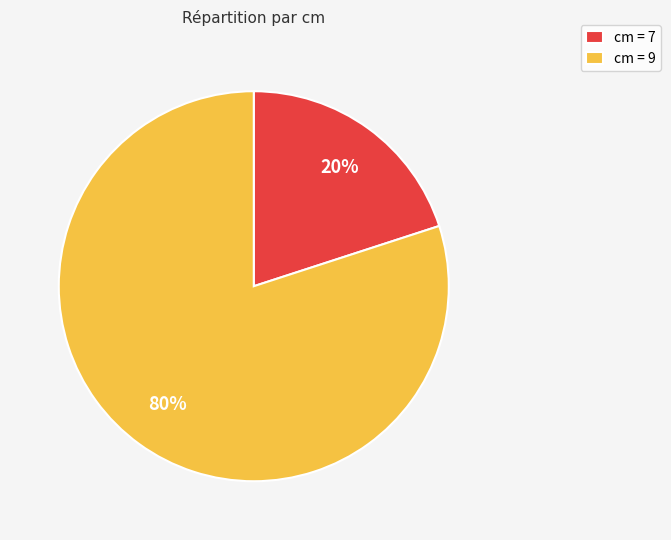

Which slice represents more than half of the pie?

cm = 9